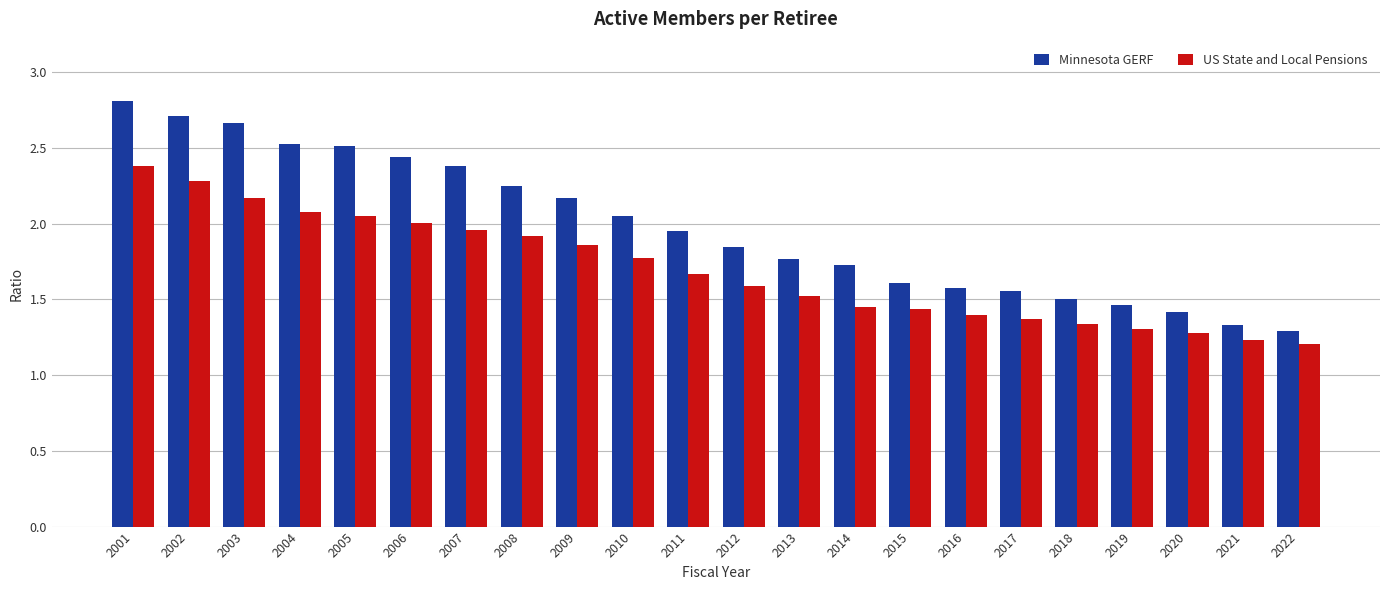

Which series has the largest total across all categories?

Minnesota GERF